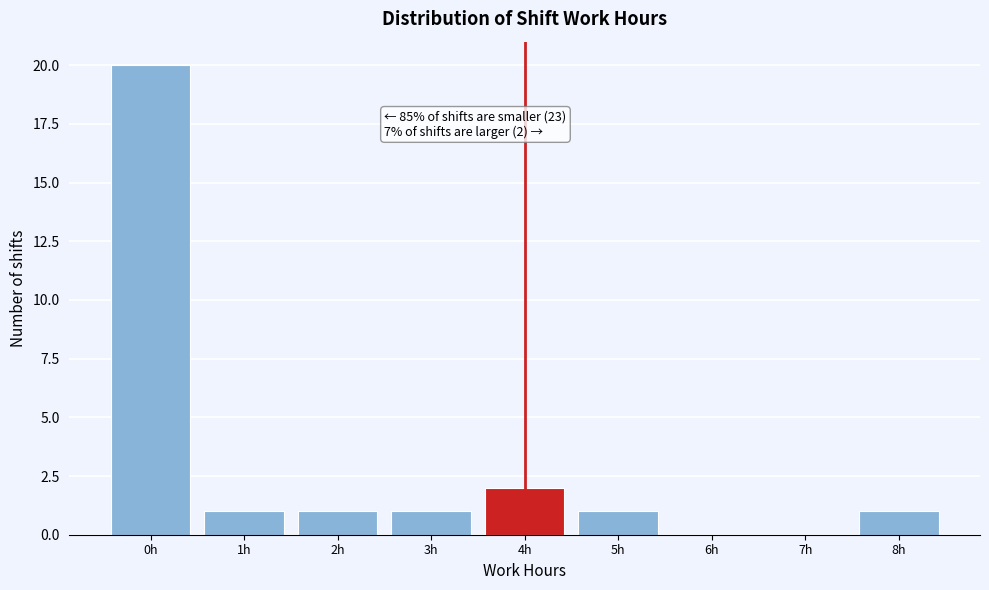

Over which range of the x-axis is the bar tallest?

-0.5 to 0.5